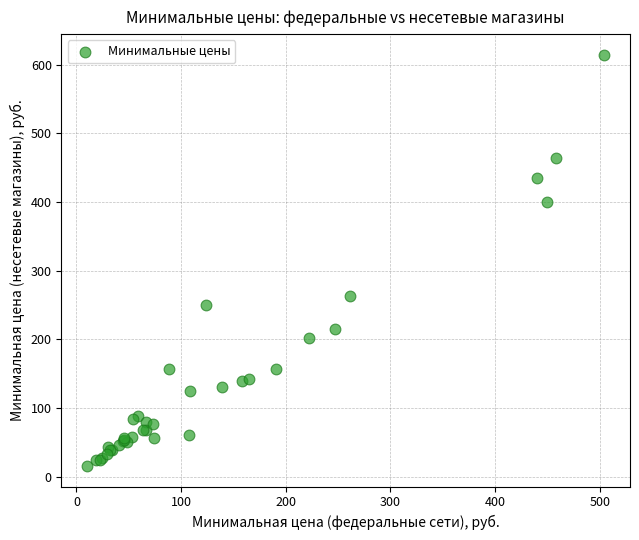

What Y value in the scatter plot is closest to 314?

262.5